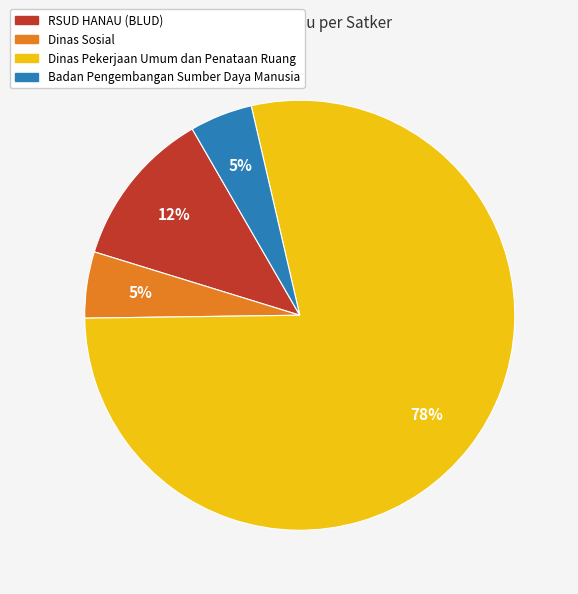

To the nearest percent, what is the average slice percentage?

25%